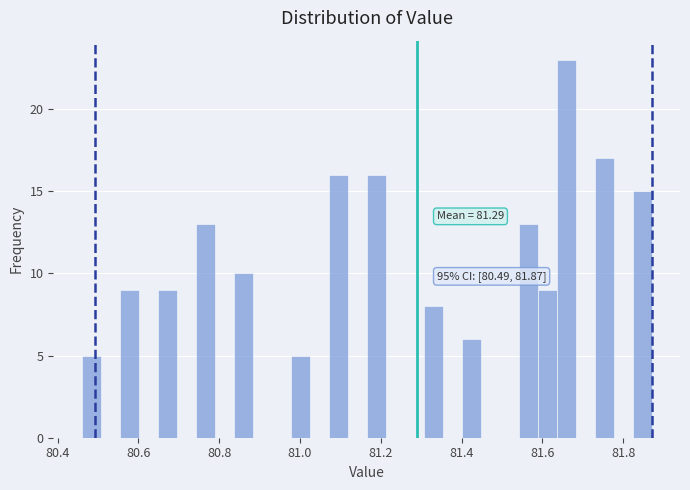

Read against the x-axis, roughly where is the centre of the tallest bar?

81.66